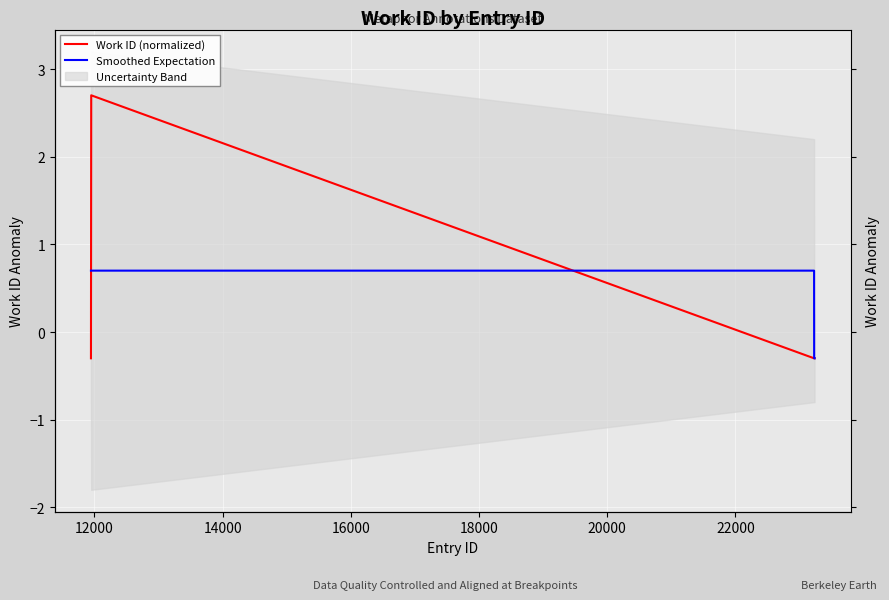

At which category does the chart reach its peak across all series?

12000